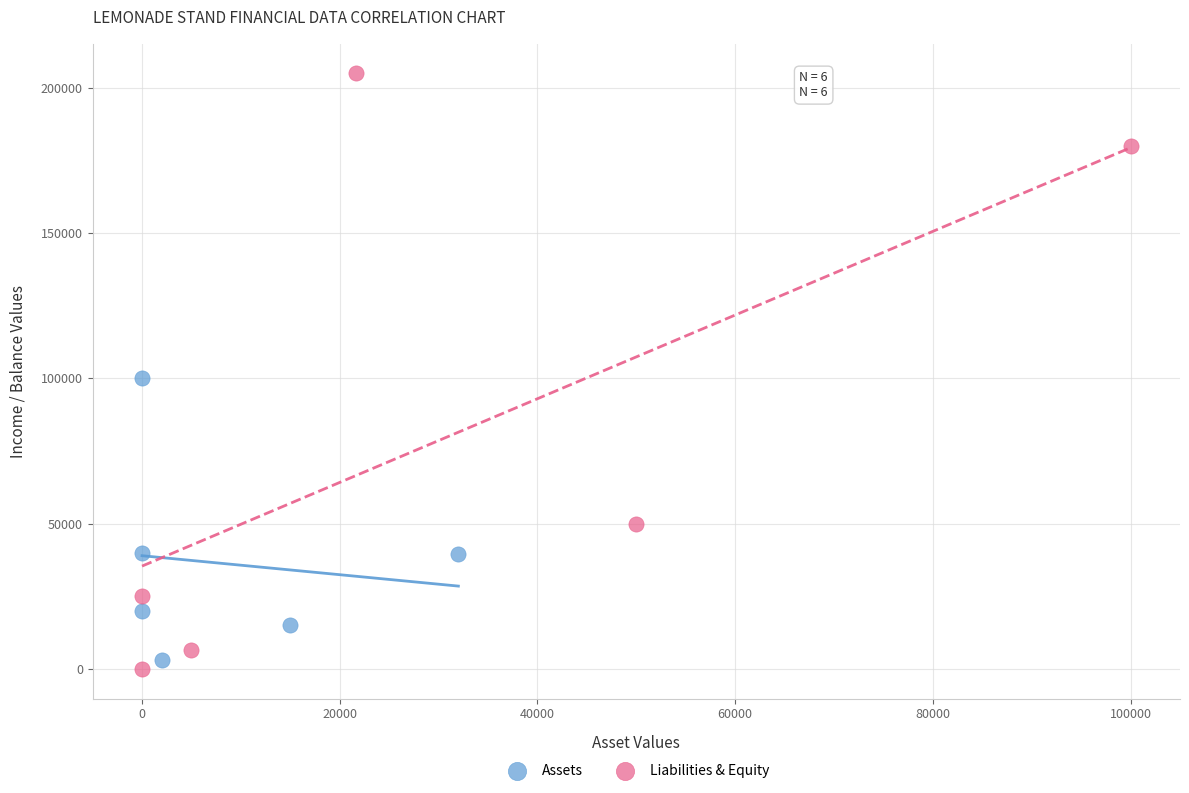

Which series has the widest spread of Y values?

Liabilities & Equity